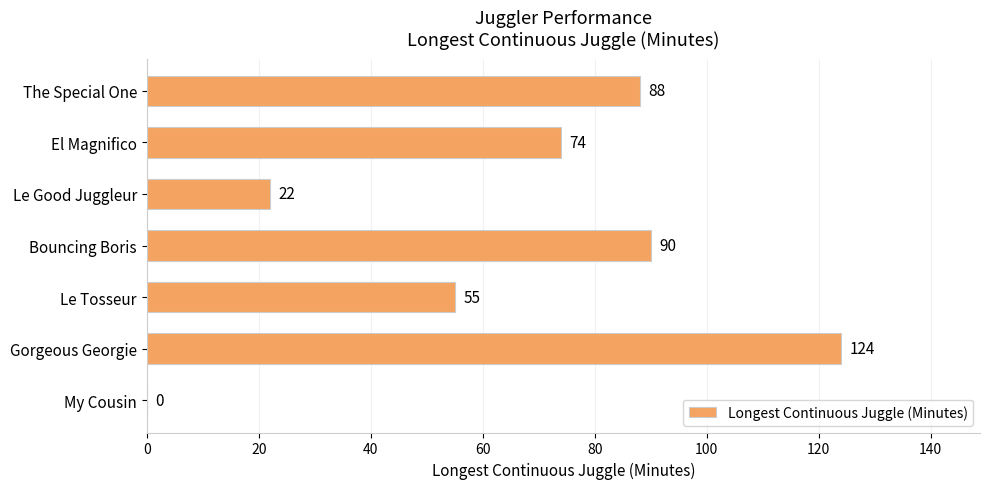

Reading top to bottom, what are all the values shown in this chart?

The Special One=88	El Magnifico=74	Le Good Juggleur=22	Bouncing Boris=90	Le Tosseur=55	Gorgeous Georgie=124	My Cousin=0